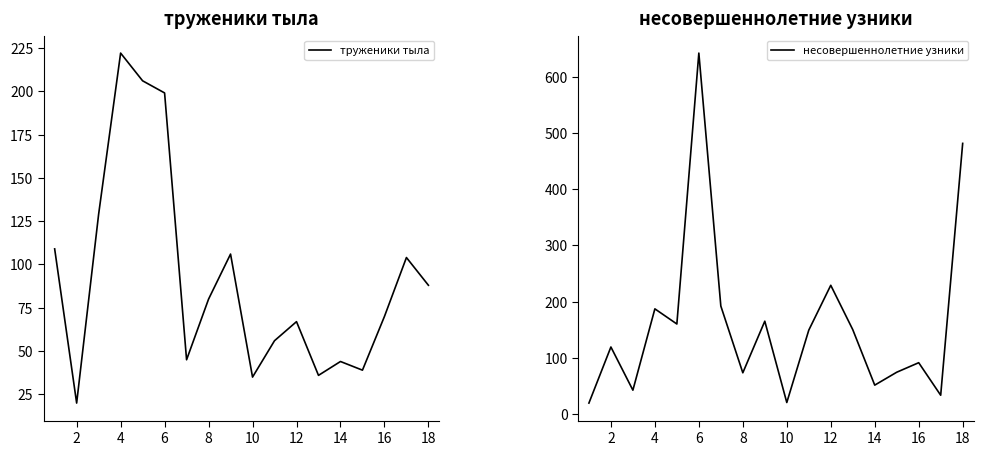

Which series has the largest range (max minus min)?

несовершеннолетние узники